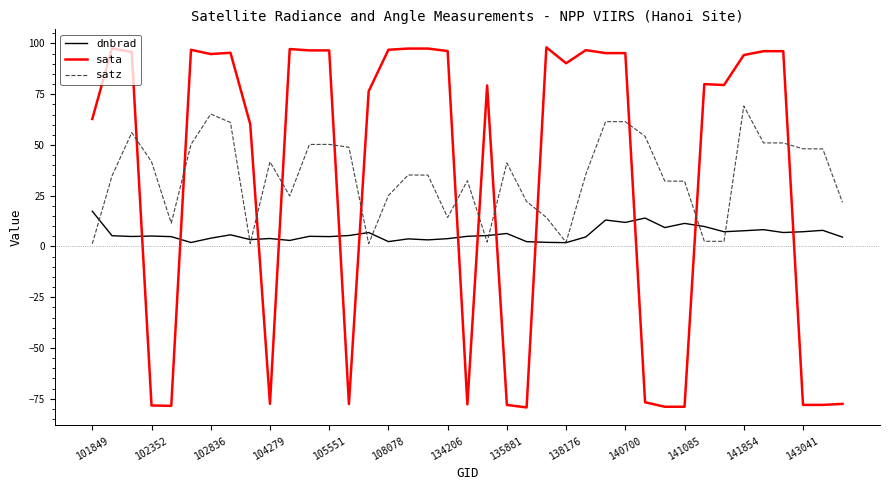

How many intersections are there between sata and satz?

13